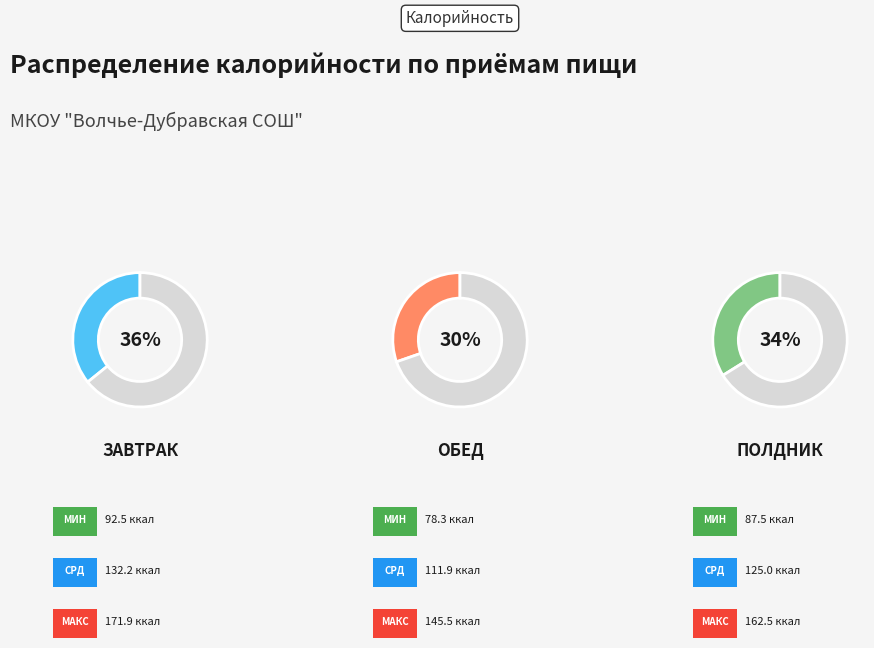

What is the largest slice in the pie chart?

Завтрак